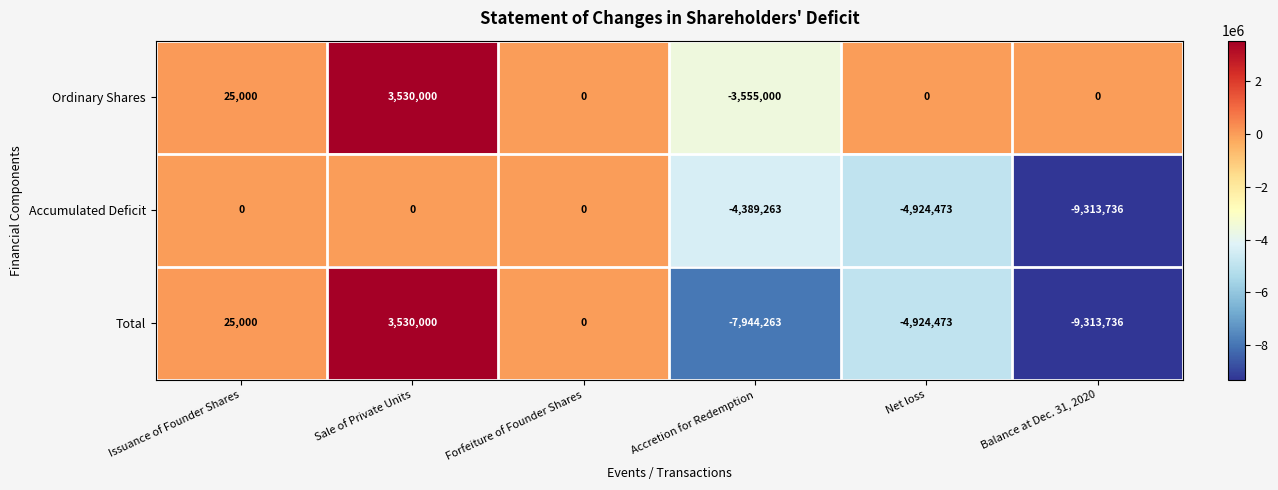

At which label does Ordinary Shares first exceed 0?

Issuance of Founder Shares